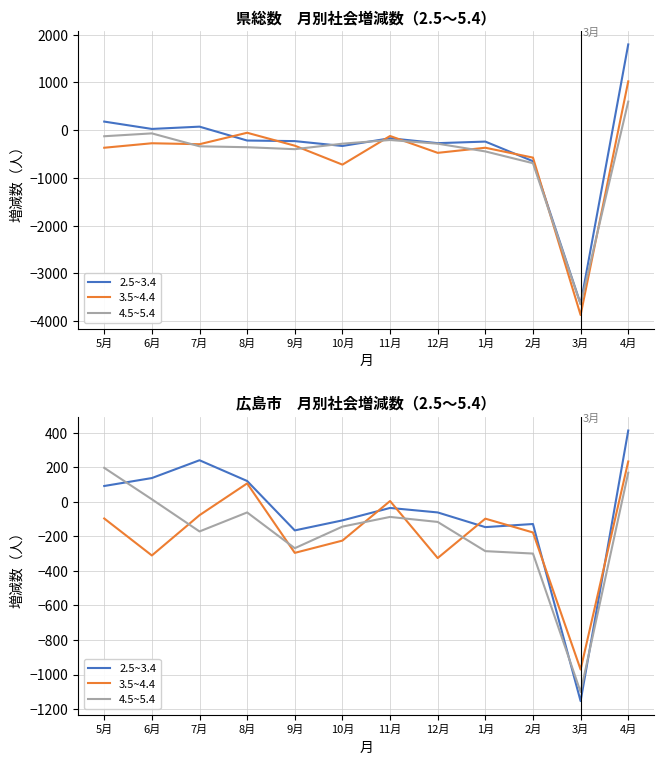

How many distinct data groups are displayed?

3